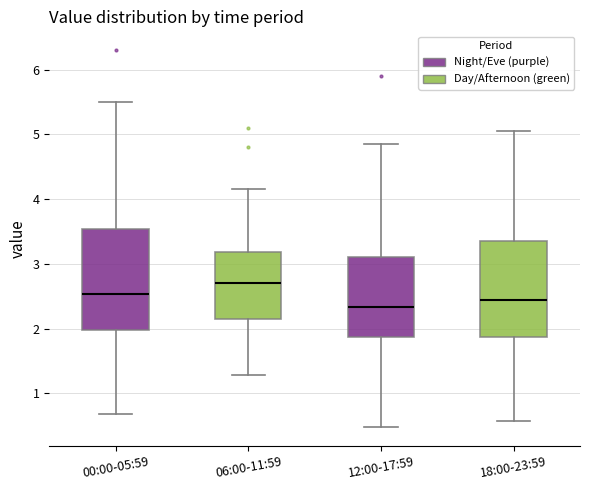

Where is the upper edge of the box for 00:00-05:59 on the y-axis? The values are not printed on the chart, so give them approximately, as read against the axis.

3.5